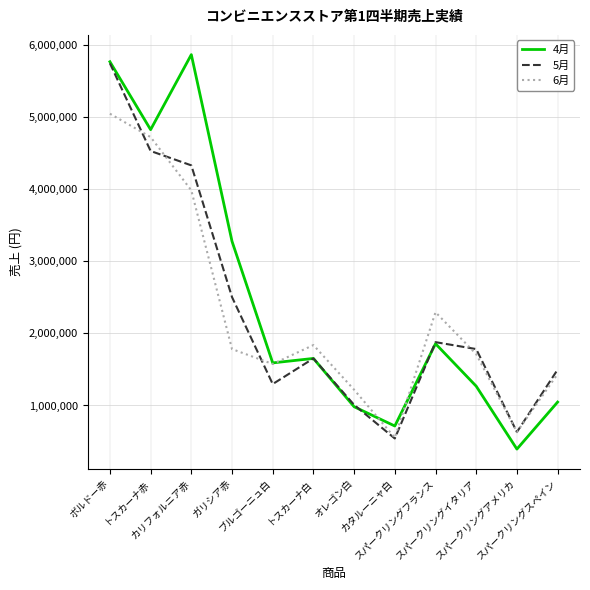

What is the difference between the maximum and minimum values in the 5月 series?

5201352